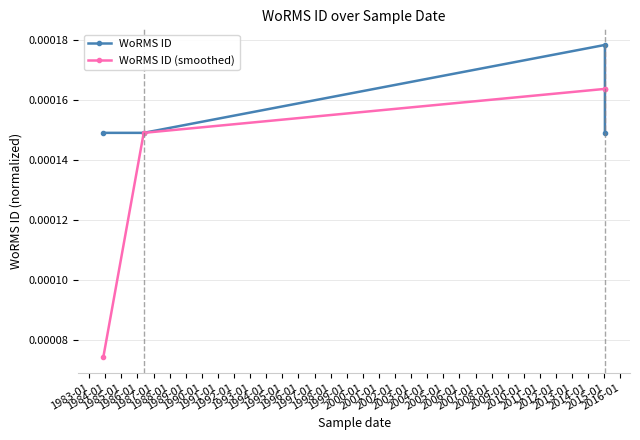

How many lines are shown in the chart?

2